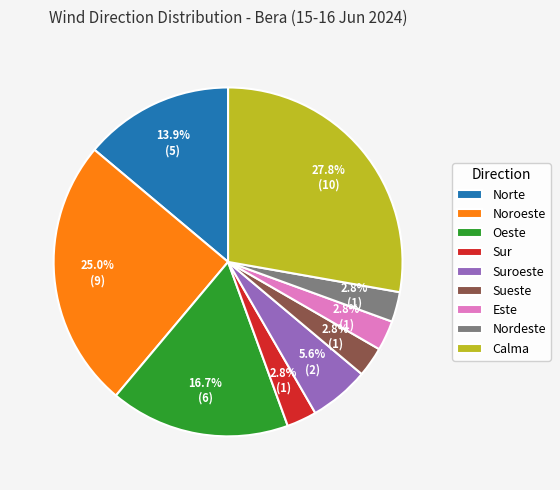

How many segments does this pie chart have?

9